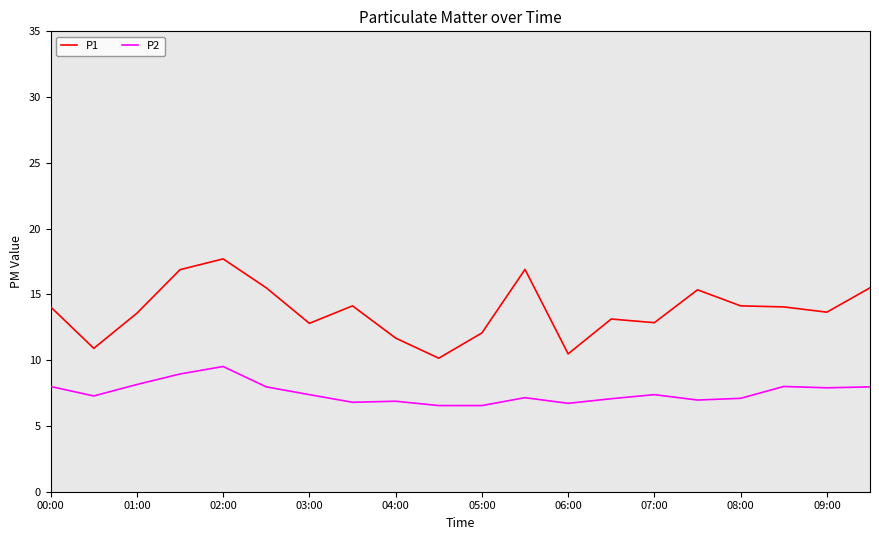

Which series has the largest total across all categories?

P1